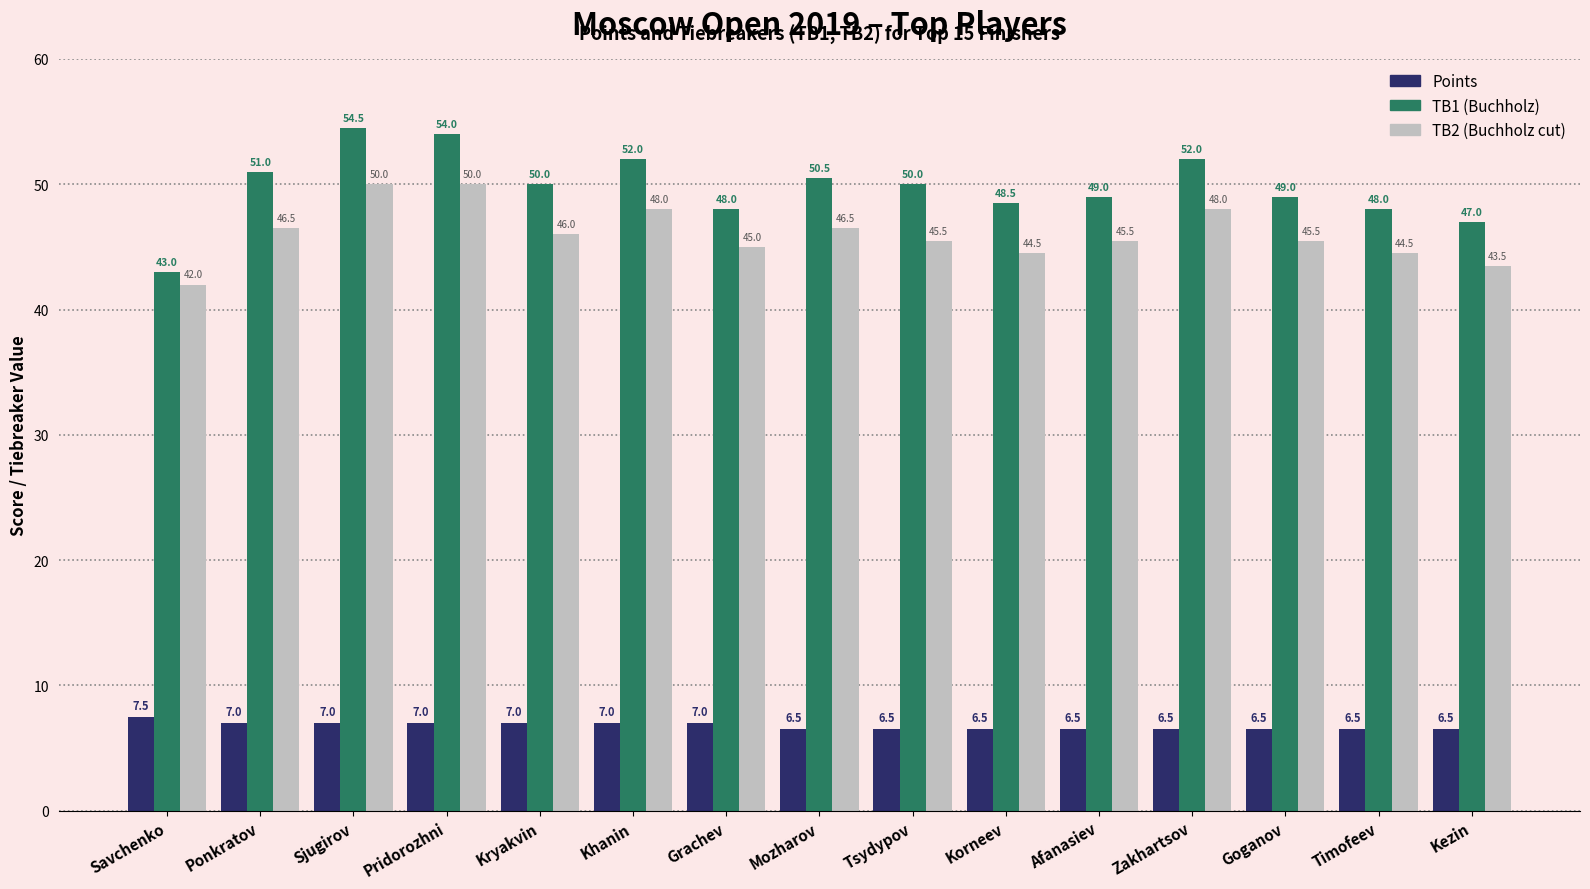

What is the total value across all series at Zakhartsov?

106.5